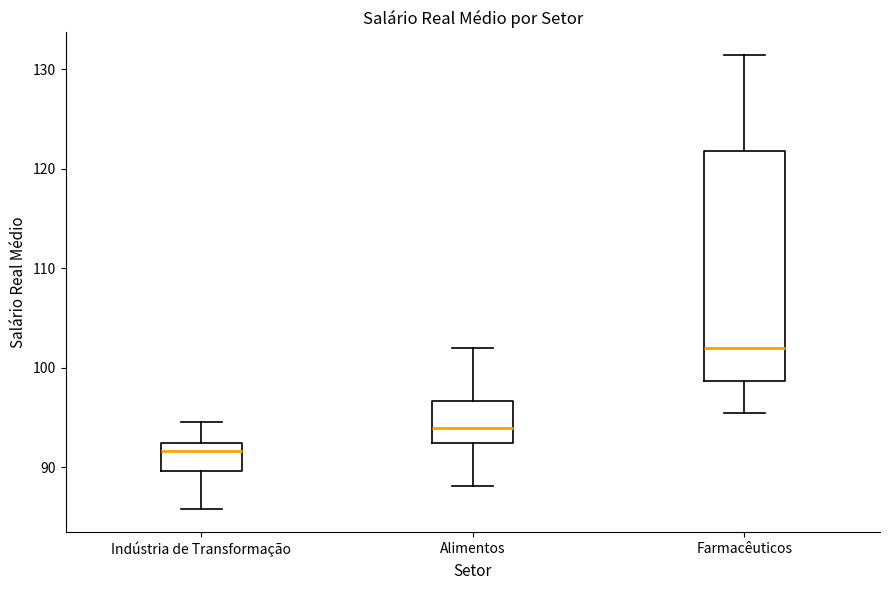

Which box is the tallest, from its lower edge to its upper edge?

Farmacêuticos